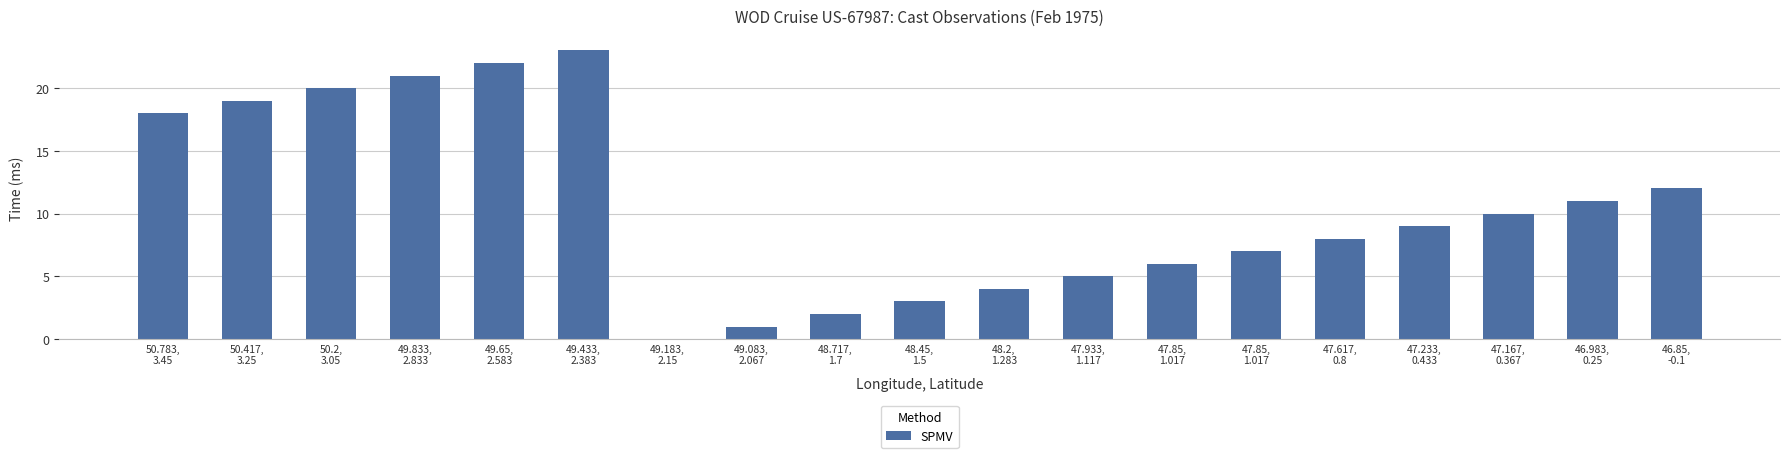

What is the change in value from 49.833,
2.833 to 48.2,
1.283?

-17